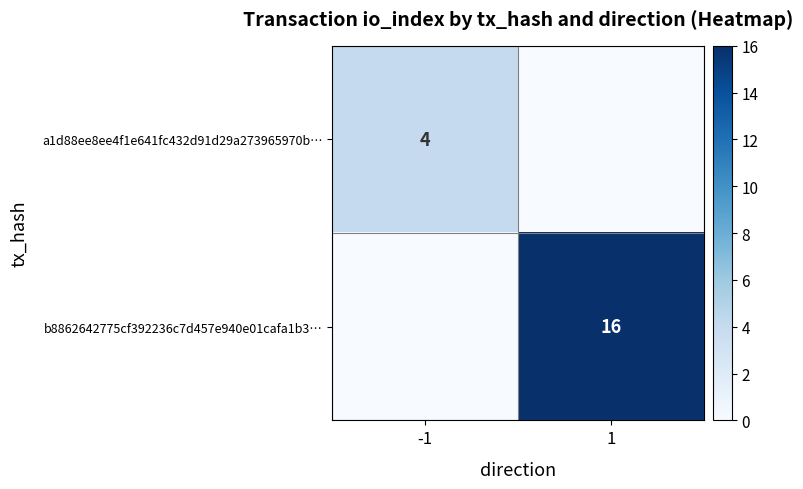

What is the spread (max minus min) of values at -1?

4